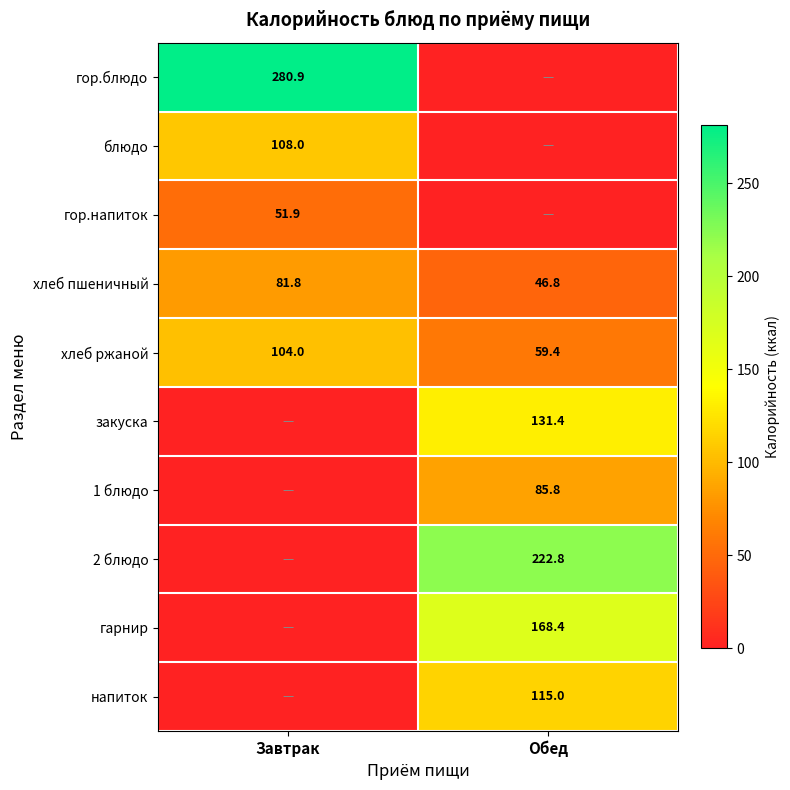

What is the total value across all series at Завтрак?

626.6